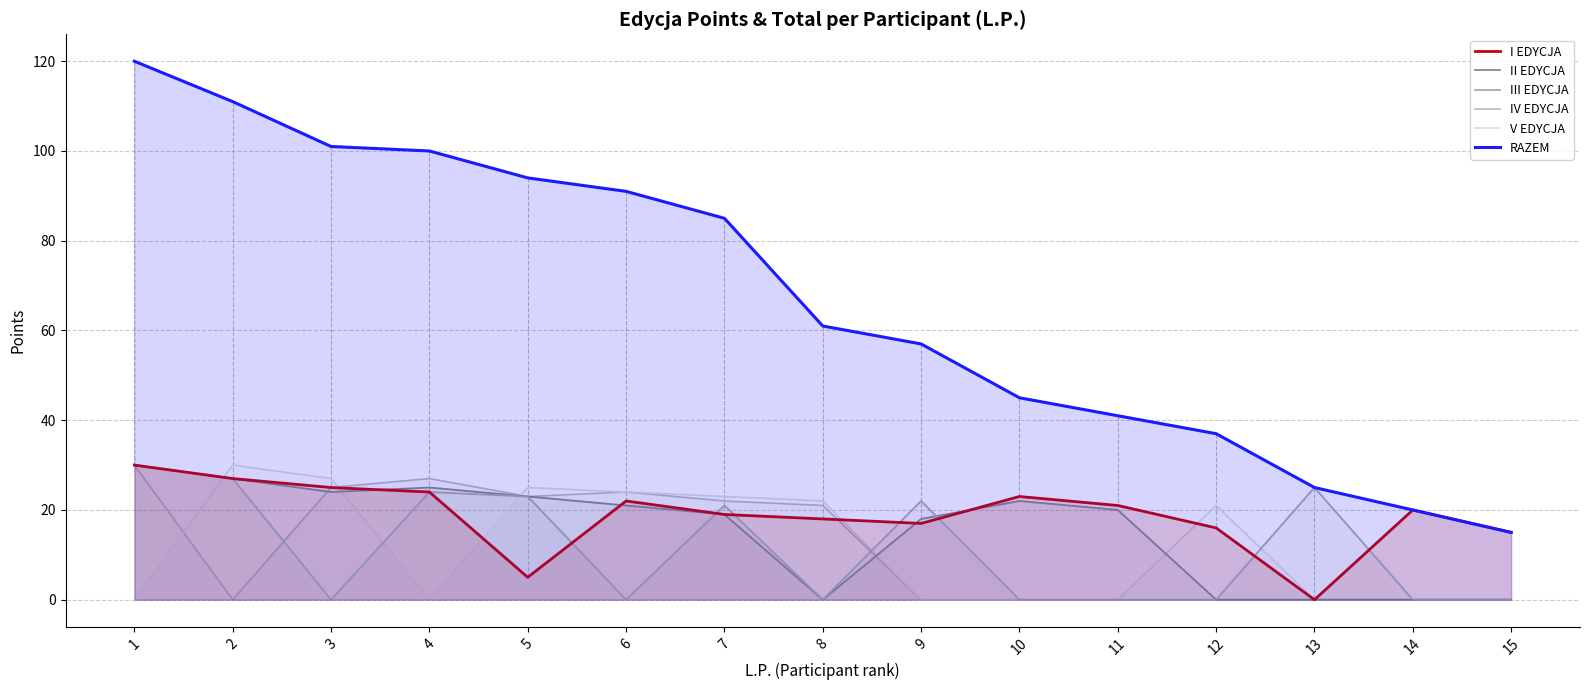

What is the difference between the maximum and minimum values in the RAZEM series?

105